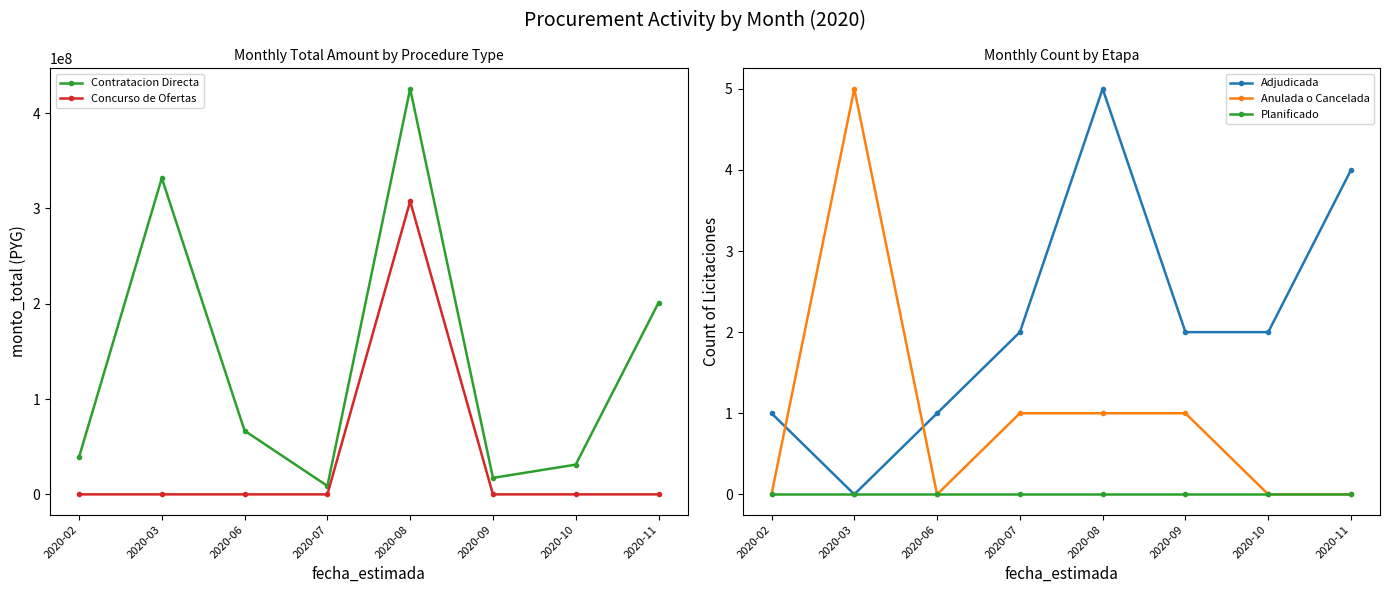

How many values in the Contratacion Directa series exceed 66780000?

3